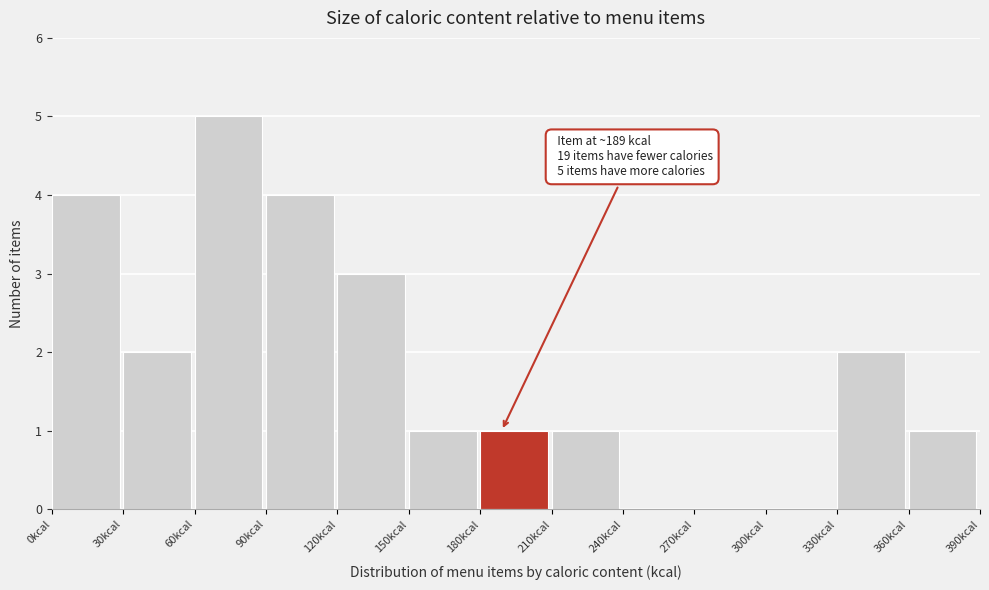

Which range on the x-axis has the tallest bar?

60 to 90